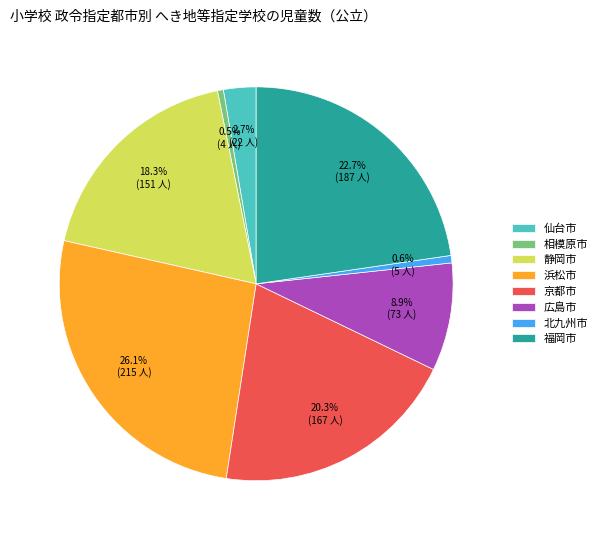

Which category has the biggest portion of the pie?

浜松市